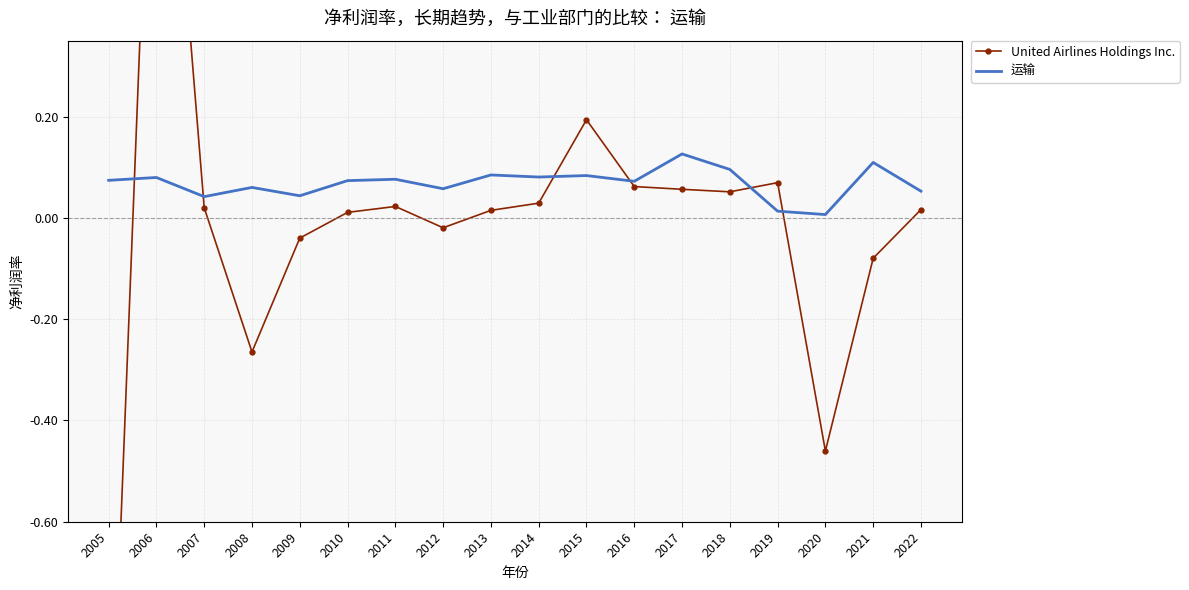

What is the average value of the 运输 series?

0.1